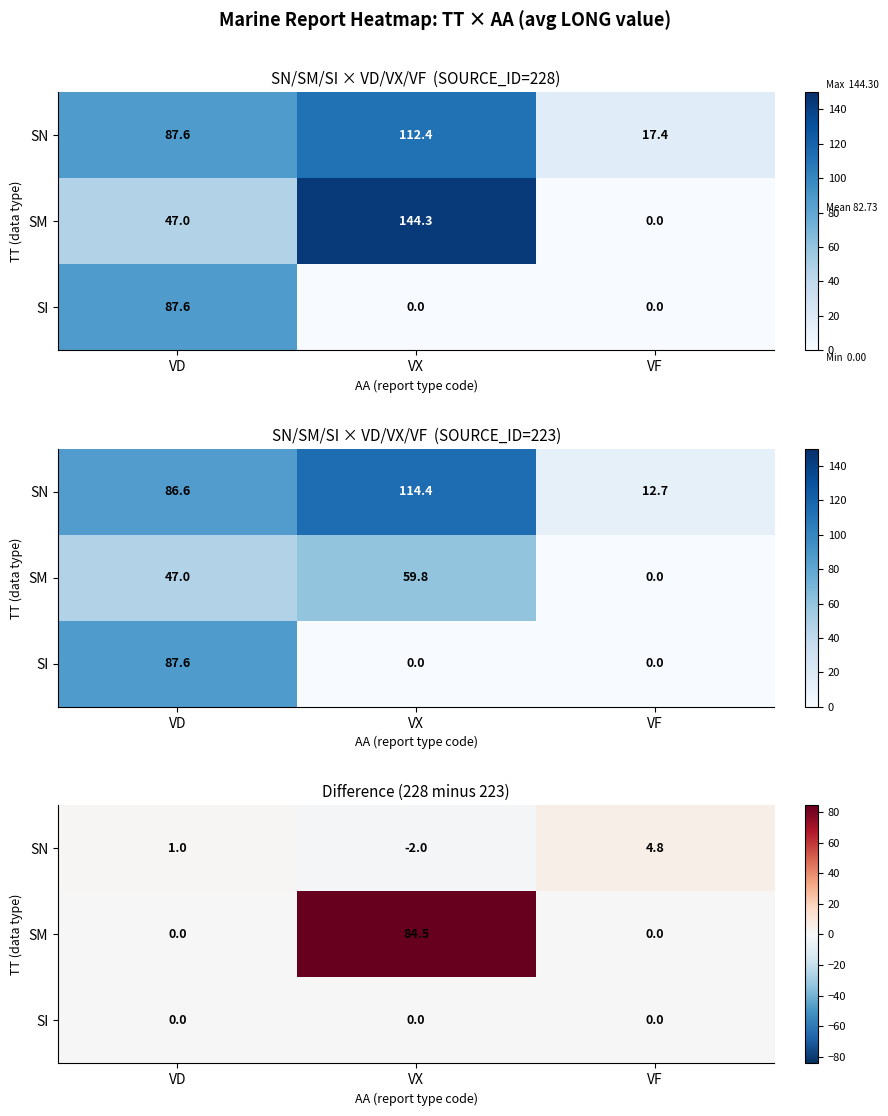

At VX, list the series in order from largest to smallest.

SM, SI, SN